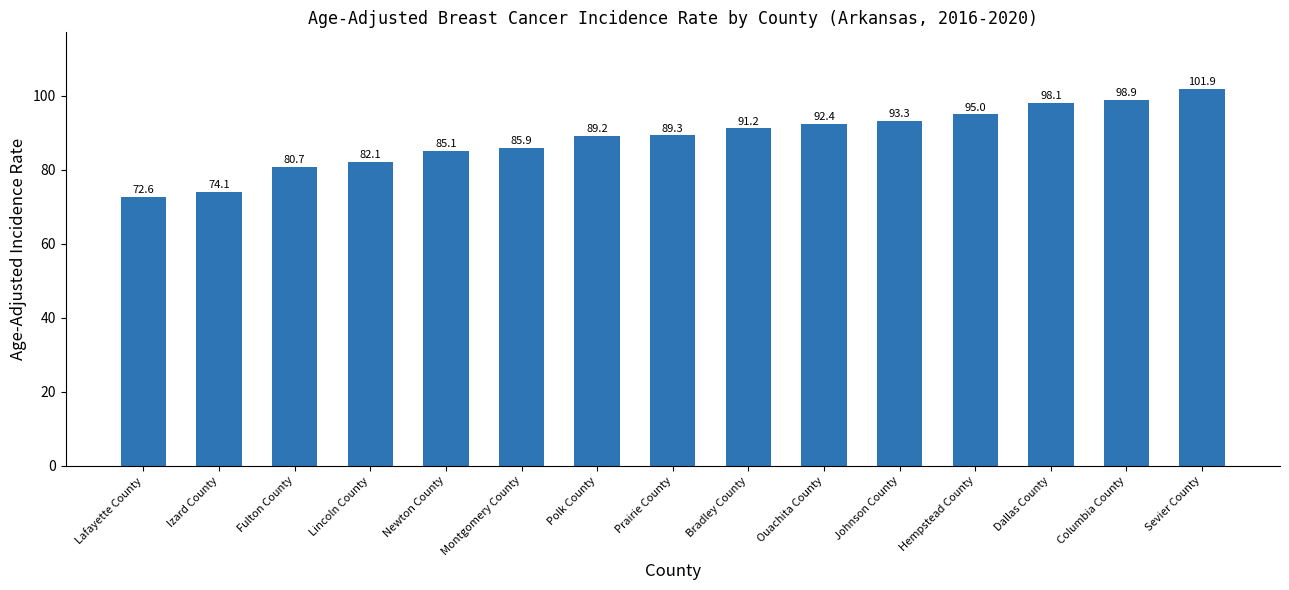

Are the bars horizontal?

No